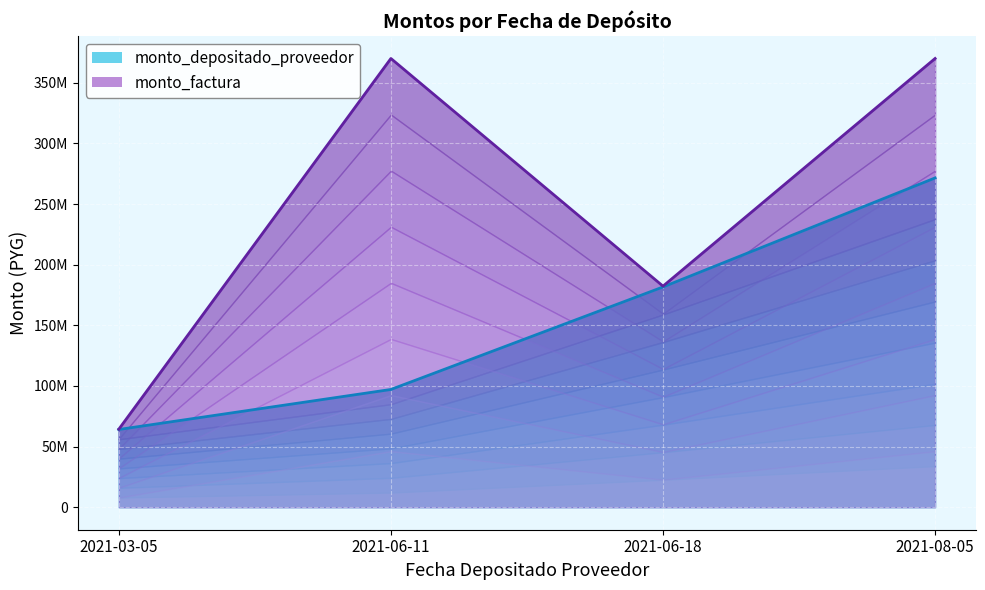

Reading right to left, list all the values displayed in this chart.

monto_depositado_proveedor: 2021-08-05=271539155	2021-06-18=181647066	2021-06-11=97133248	2021-03-05=64134537
monto_factura: 2021-08-05=370017923	2021-06-18=182310011	2021-06-11=370017923	2021-03-05=64368605